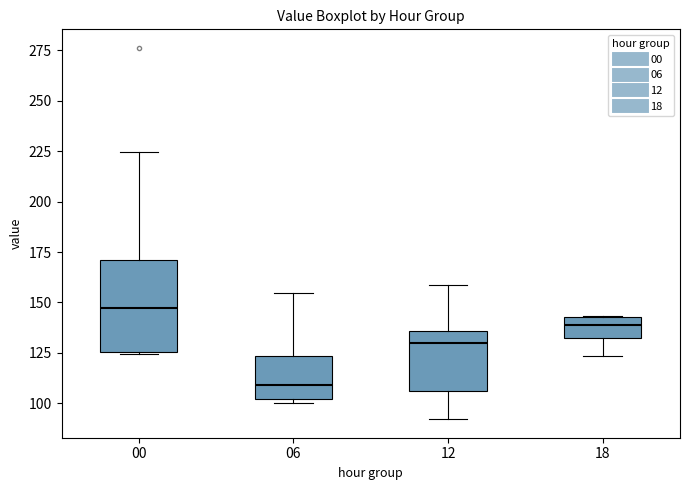

Which box is the tallest, from its lower edge to its upper edge?

00